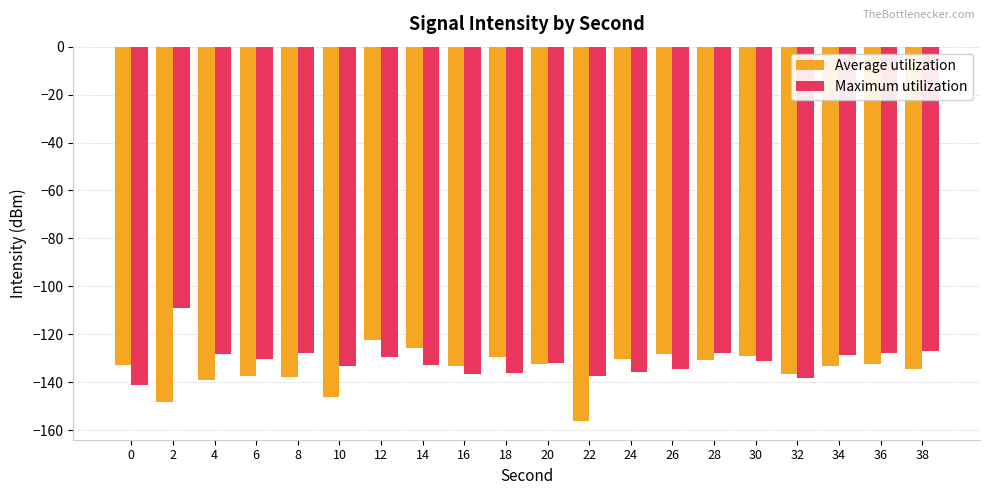

Which series changed the most between 22 and 34?

Average utilization